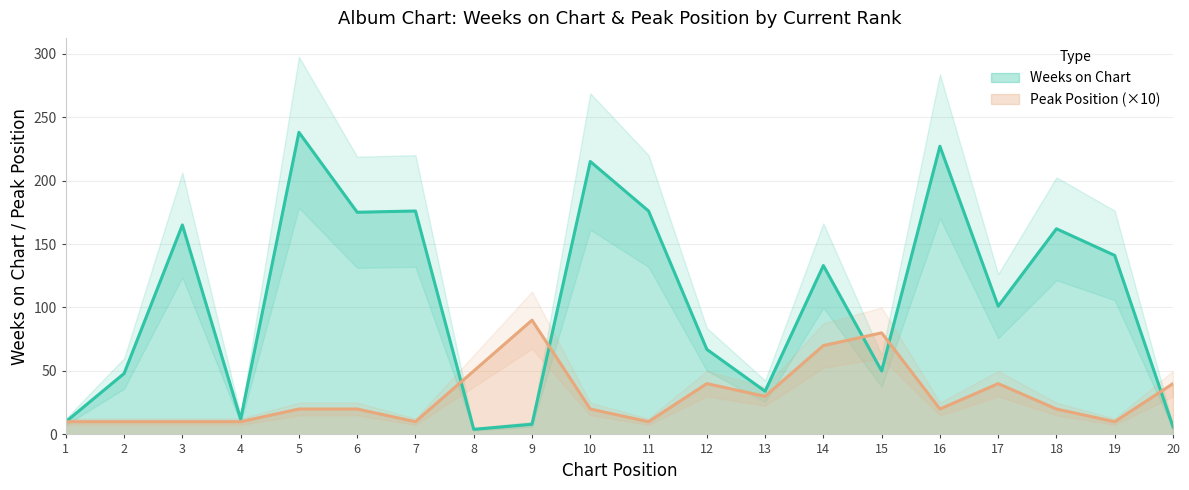

What is the average value of the Pico series?

30